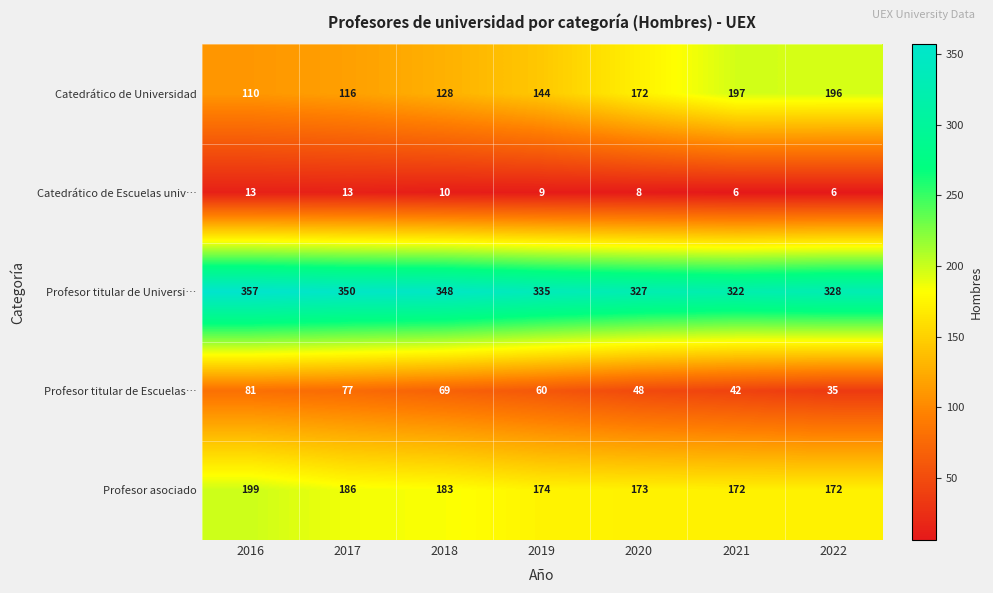

At 2022, list the series in order from smallest to largest.

Catedrático de Escuelas univ…, Profesor titular de Escuelas…, Profesor asociado, Catedrático de Universidad, Profesor titular de Universi…